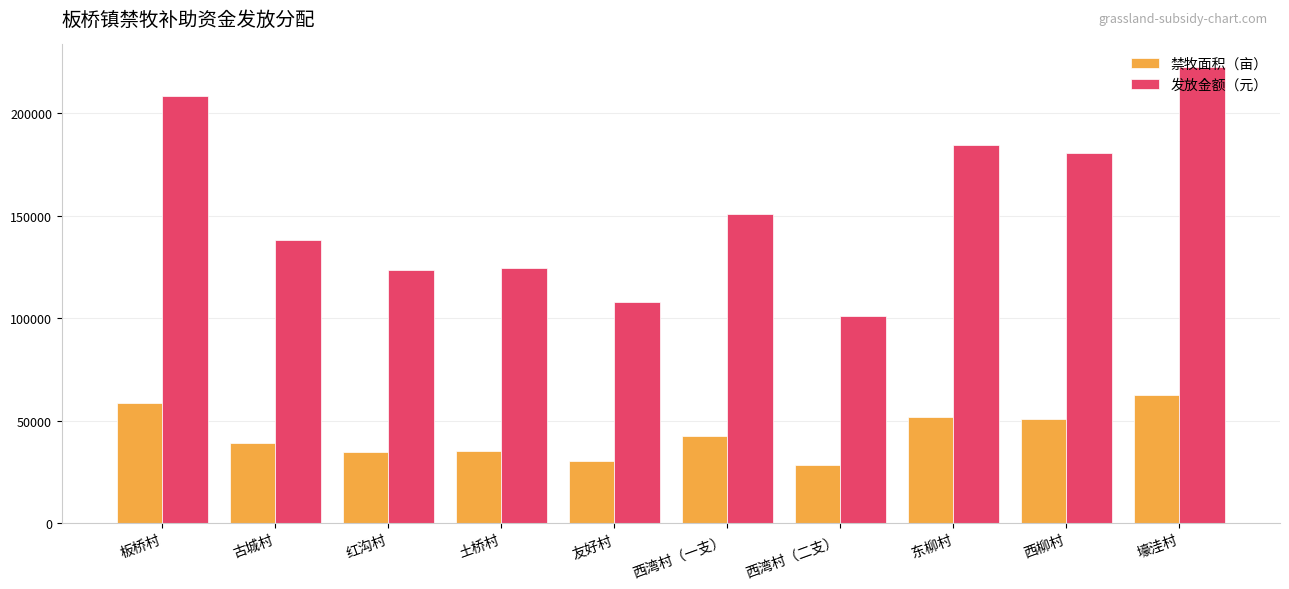

How many bars are there in total?

20